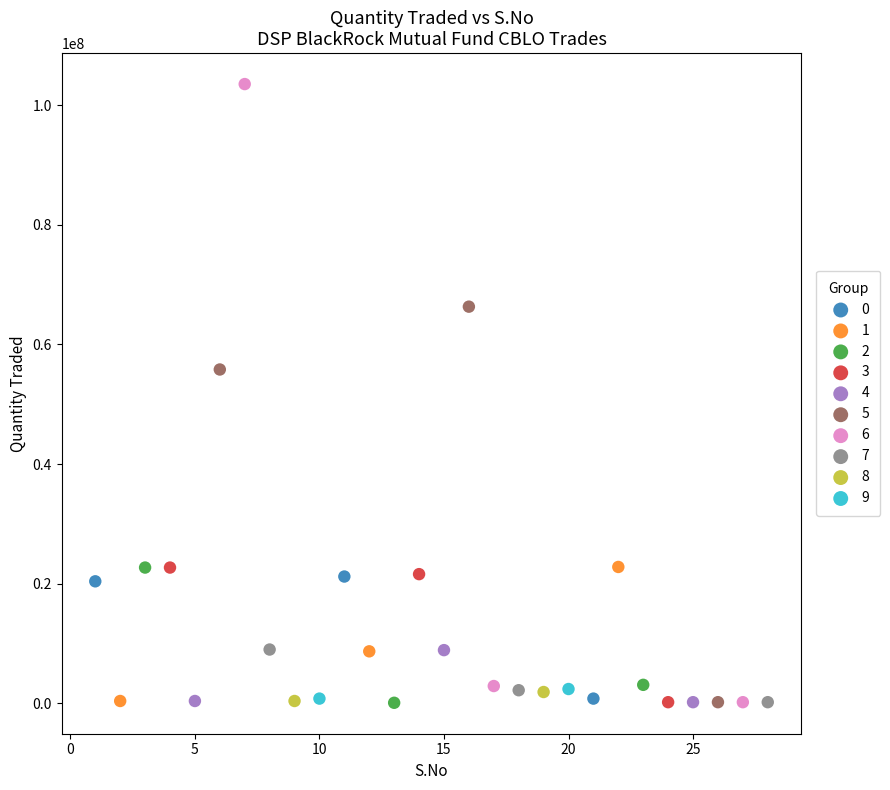

Which series contains the highest Y value?

6